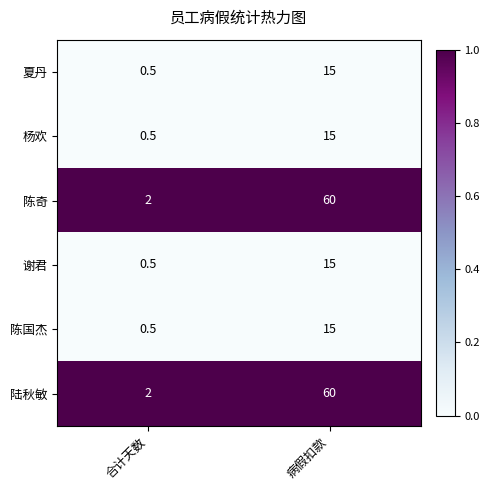

List the labels in order of 夏丹 value, smallest first.

合计天数, 病假扣款